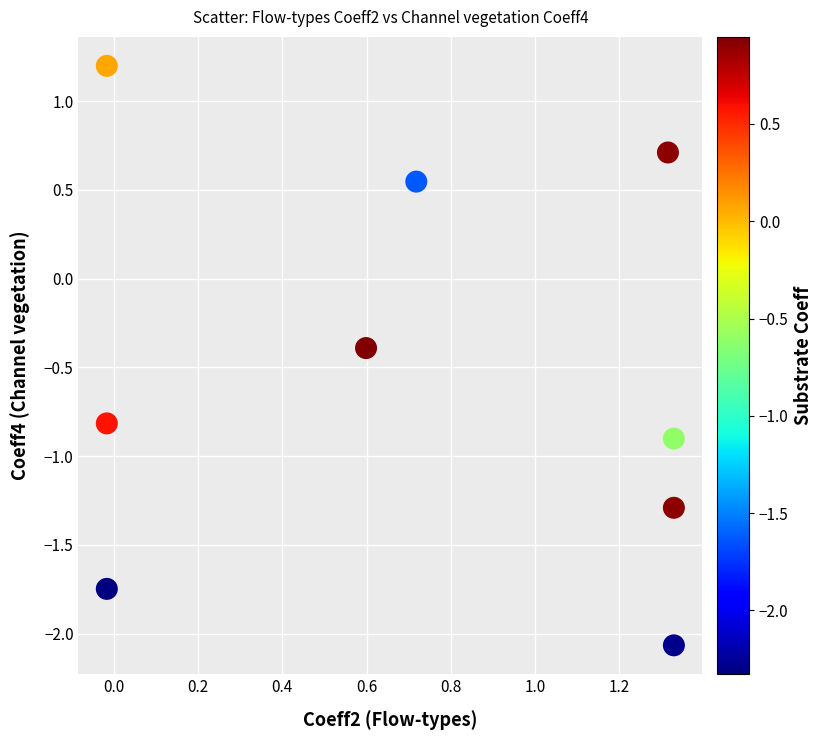

What Y value in the scatter plot is closest to 0?

-0.4